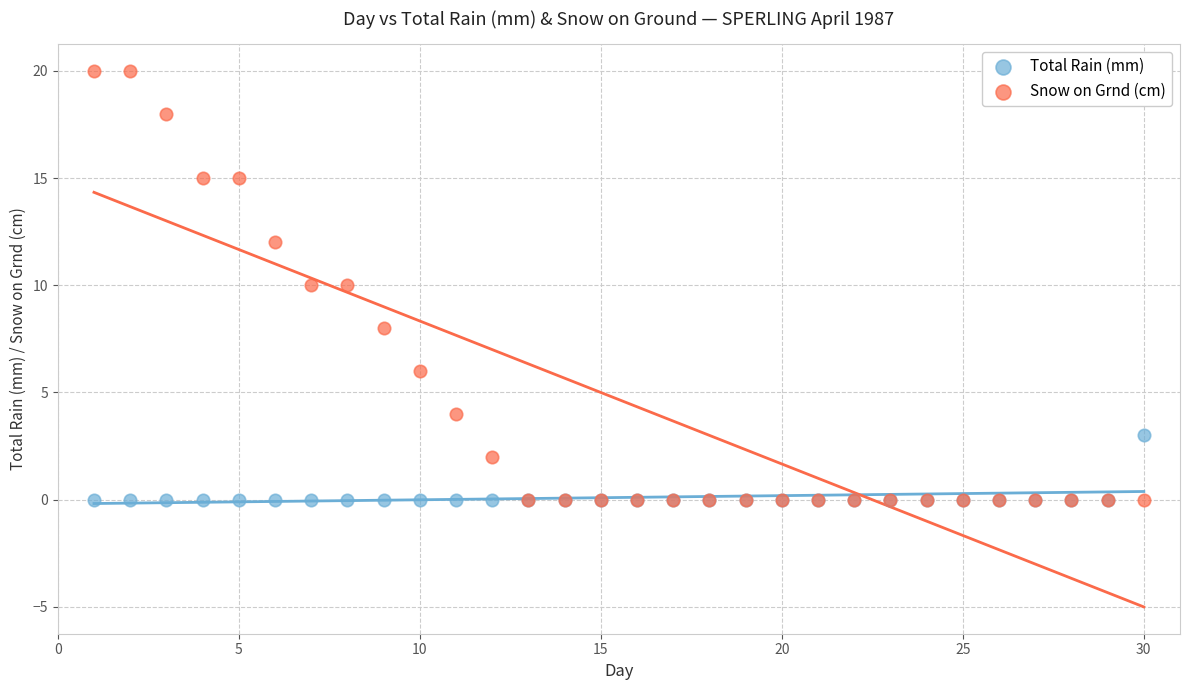

Which series contains the highest Y value?

Snow on Grnd (cm)